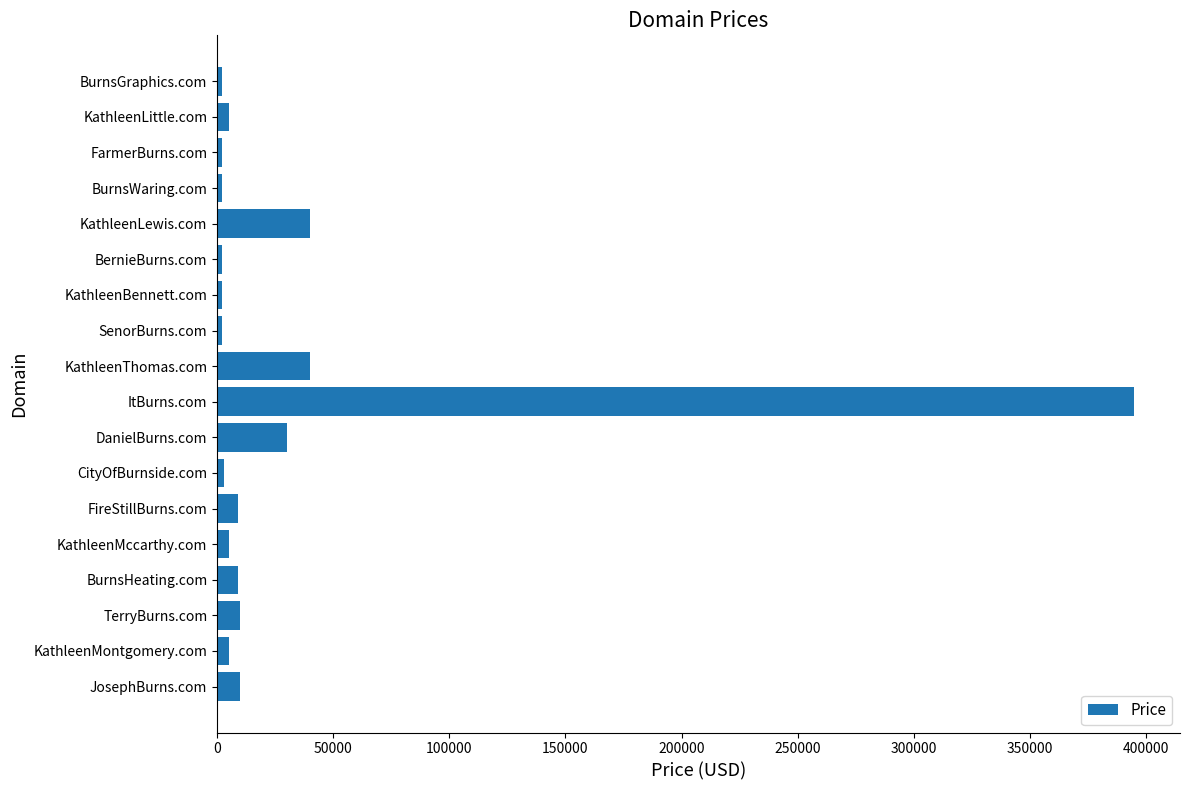

Count the number of data series in this chart.

1